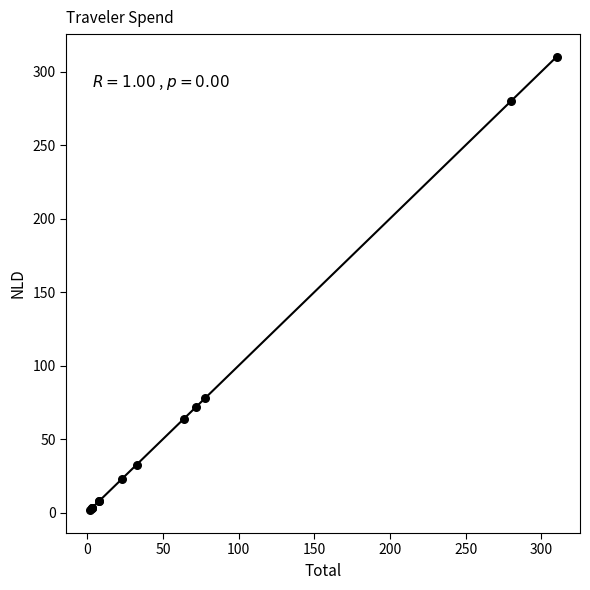

What Y value in the scatter plot is closest to 155?

77.7